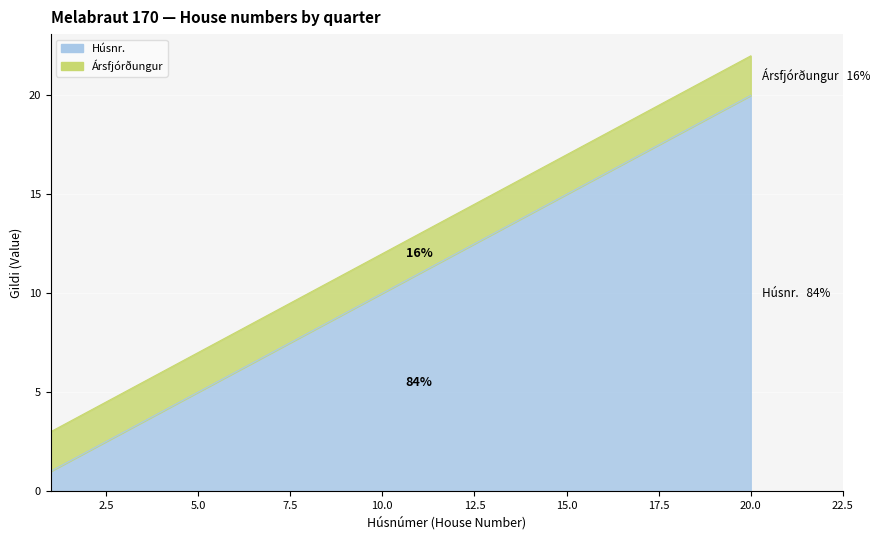

What is the minimum value shown in the chart?

1